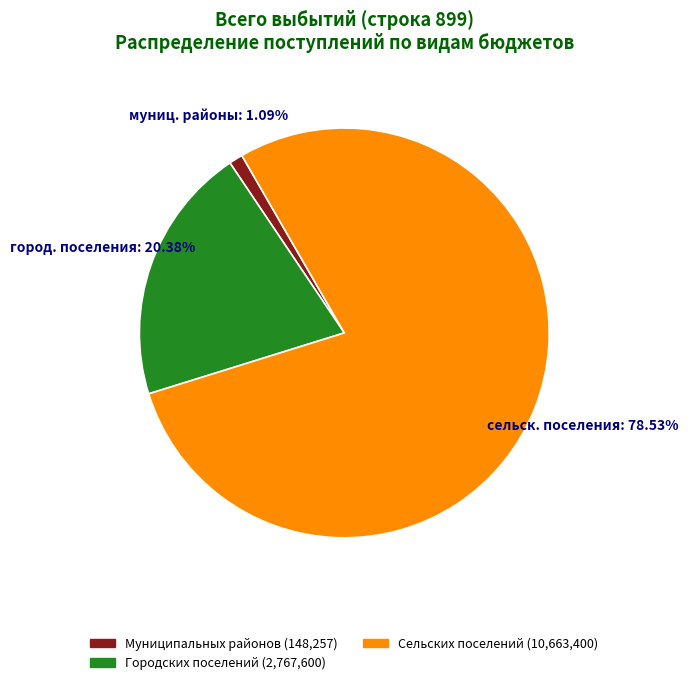

Does any single category account for the majority?

Yes